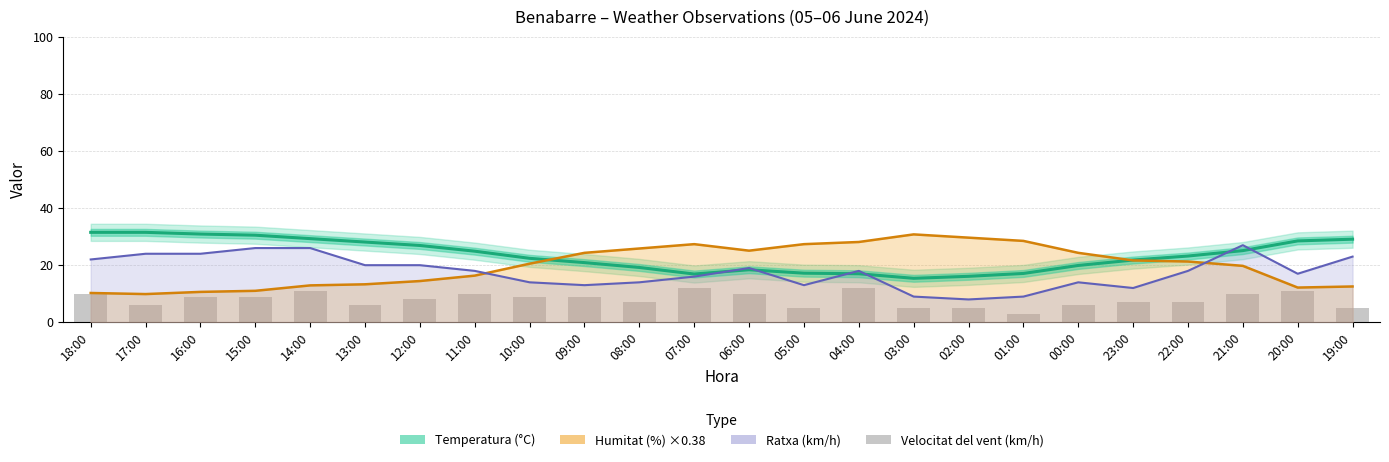

What is the value of the Temperatura (°C) bar at the 9th from the left?

22.4